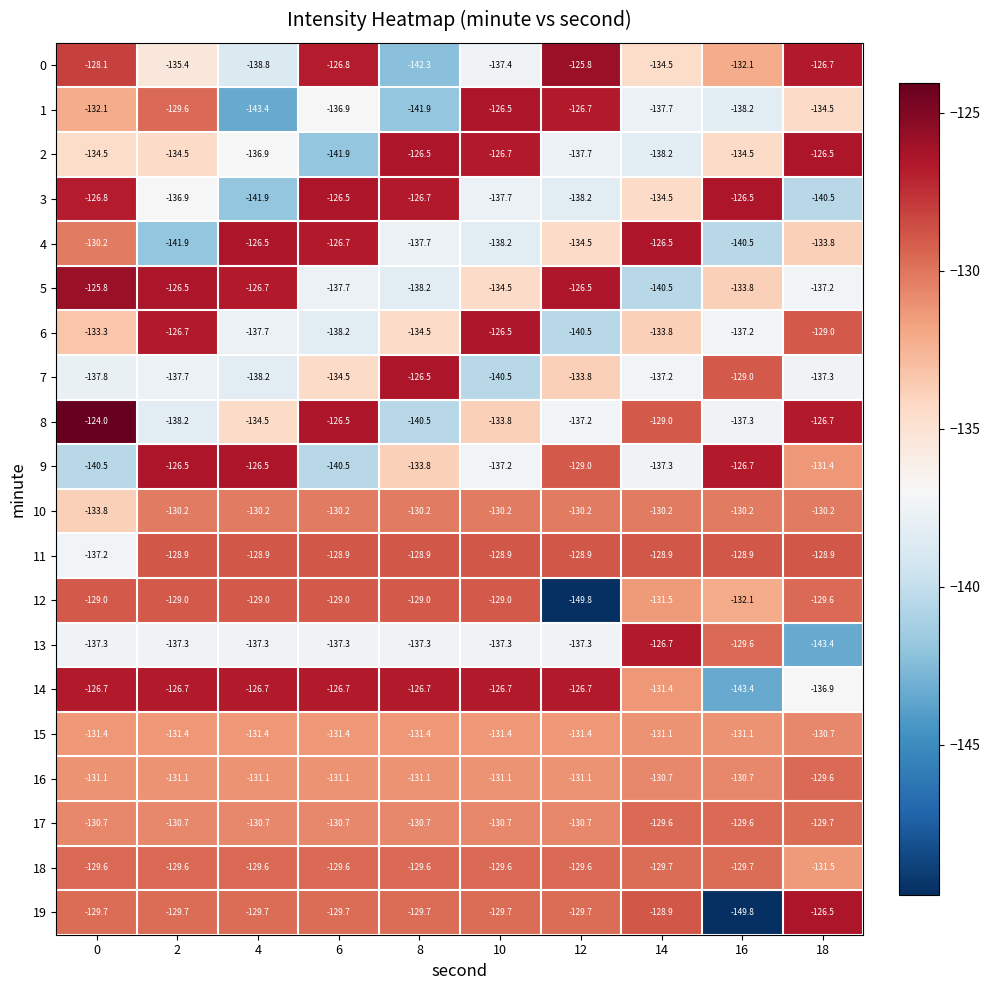

Between 0 and 18, which series saw the biggest shift?

3